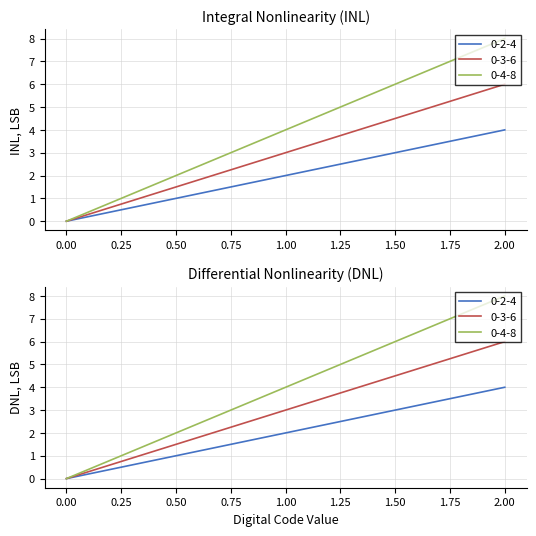

What is the sum of the 0-4-8 values at 2 and 1?

12